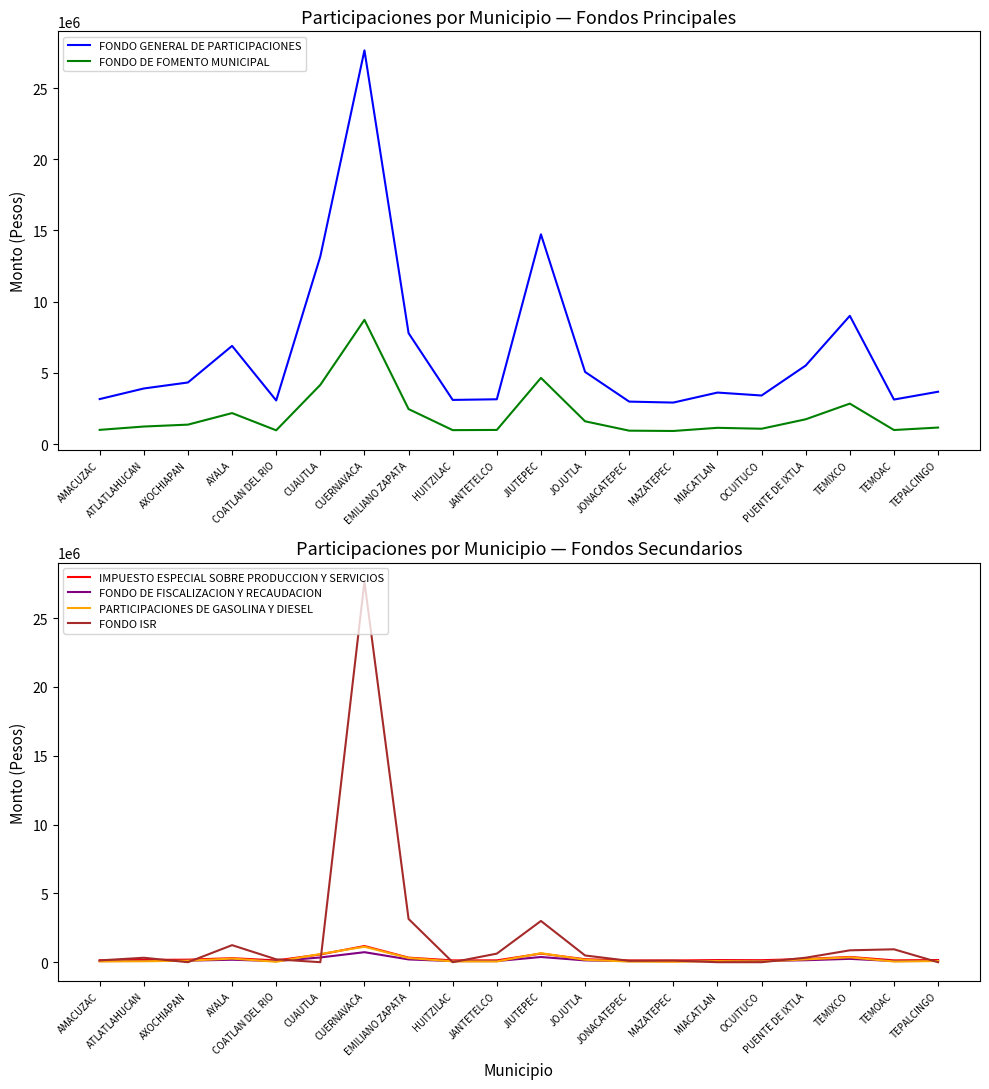

At which label is FONDO ISR closest to 13824814?

EMILIANO ZAPATA